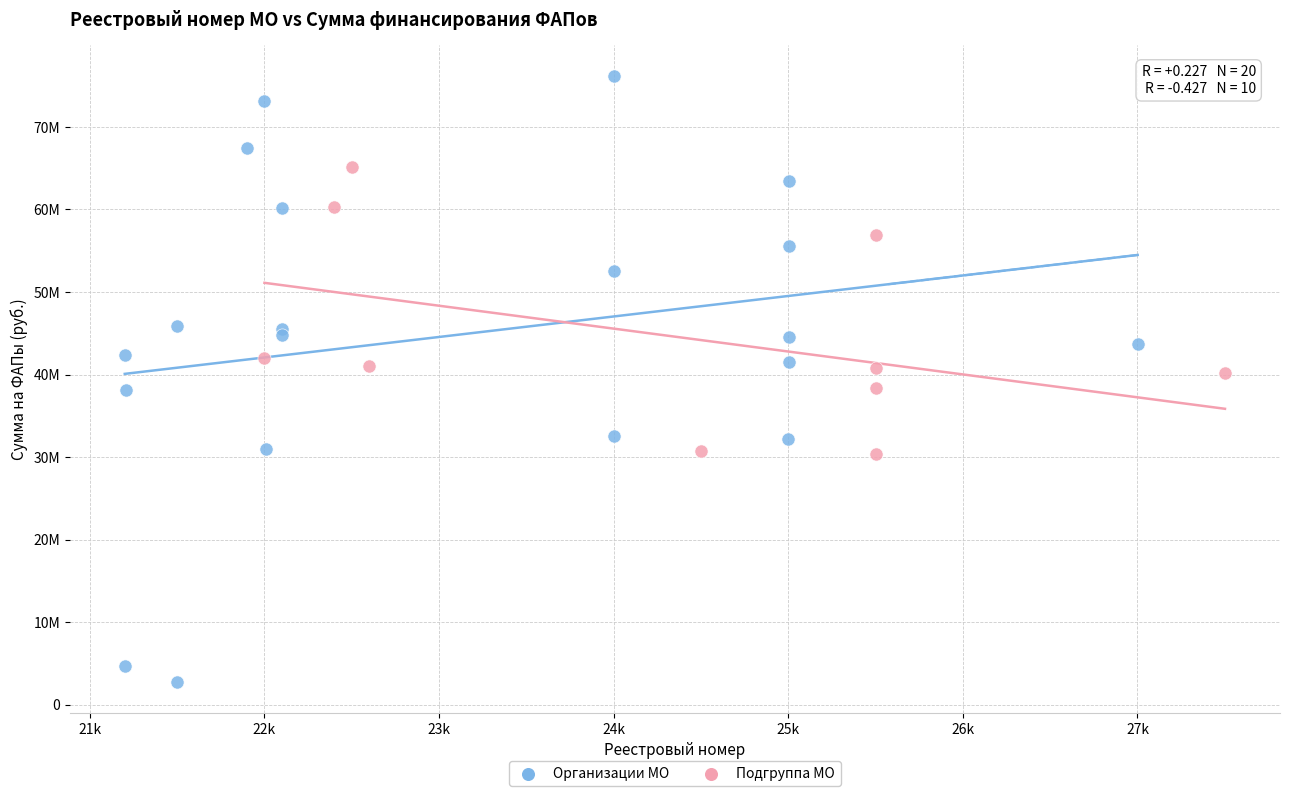

What are all the series names shown in the legend?

Организации МО, Подгруппа МО